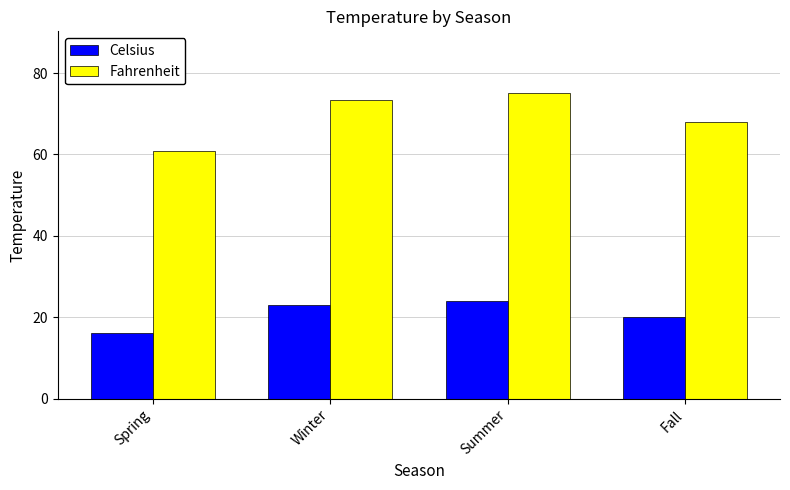

Reading left to right, what are all the values shown in this chart?

Celsius: 16.0	23.0	24.0	20.0
Fahrenheit: 60.8	73.4	75.2	68.0